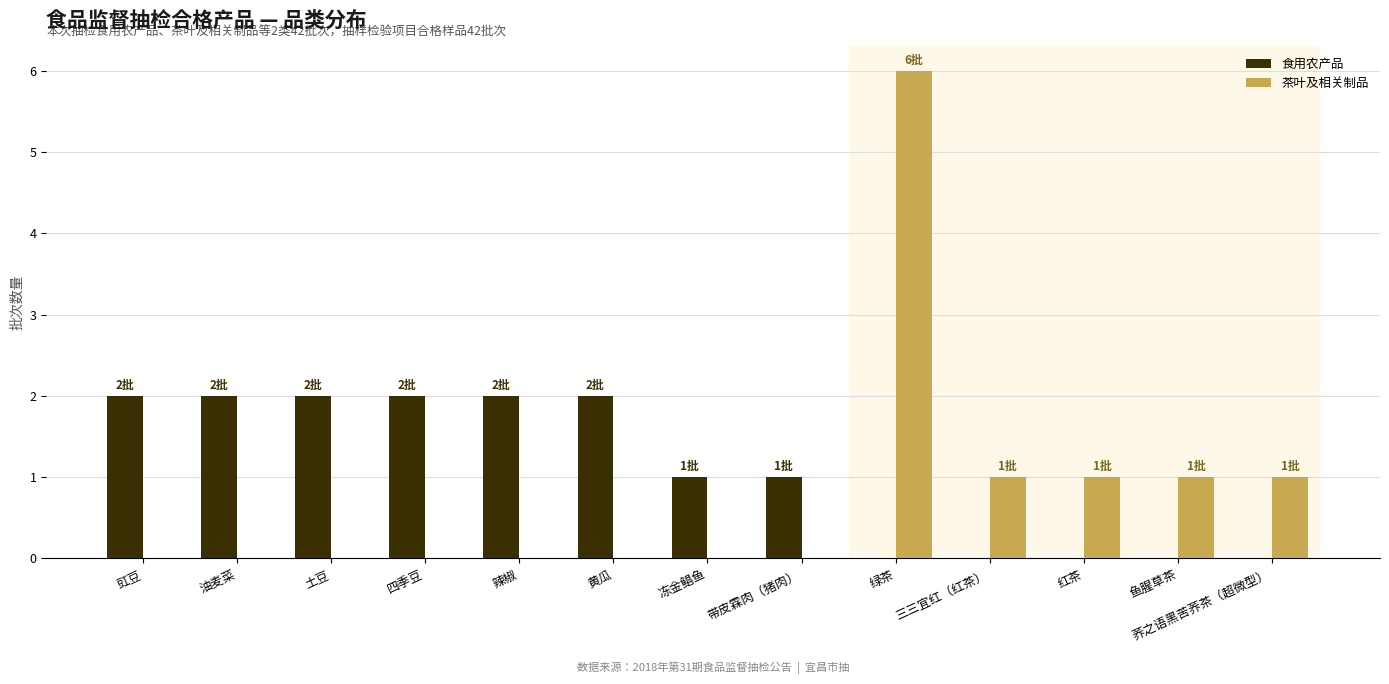

What is the maximum value shown in the chart?

6